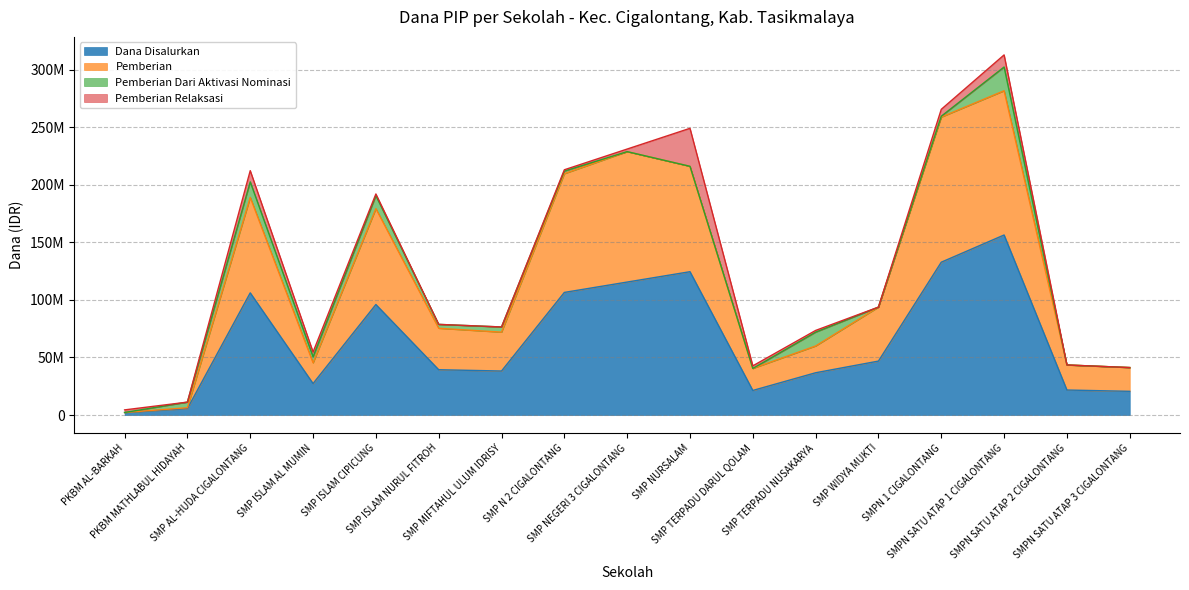

True or false: Dana Disalurkan and Pemberian cross at least once.

False